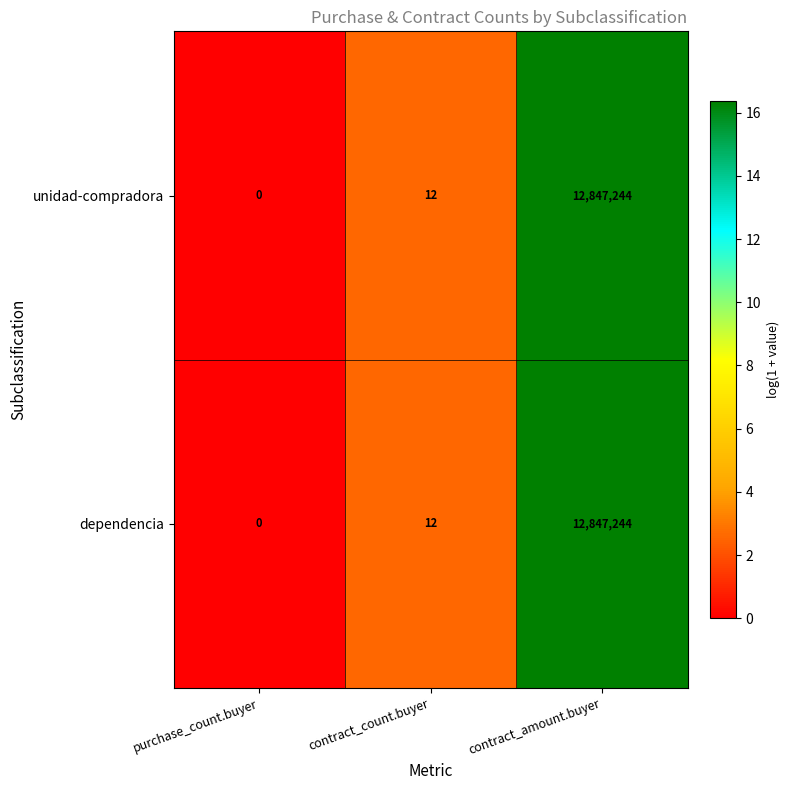

Which label corresponds to the smallest value in the chart?

purchase_count.buyer